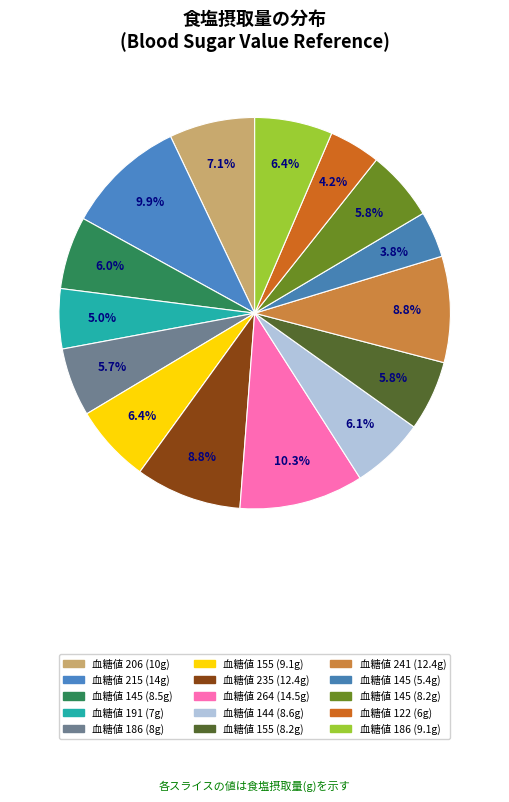

Is there a majority slice in this chart?

No